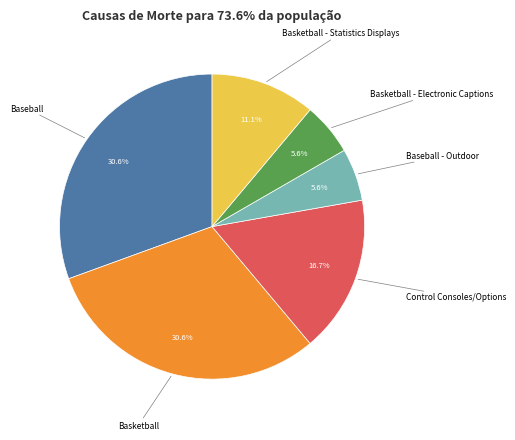

Is there a majority slice in this chart?

No